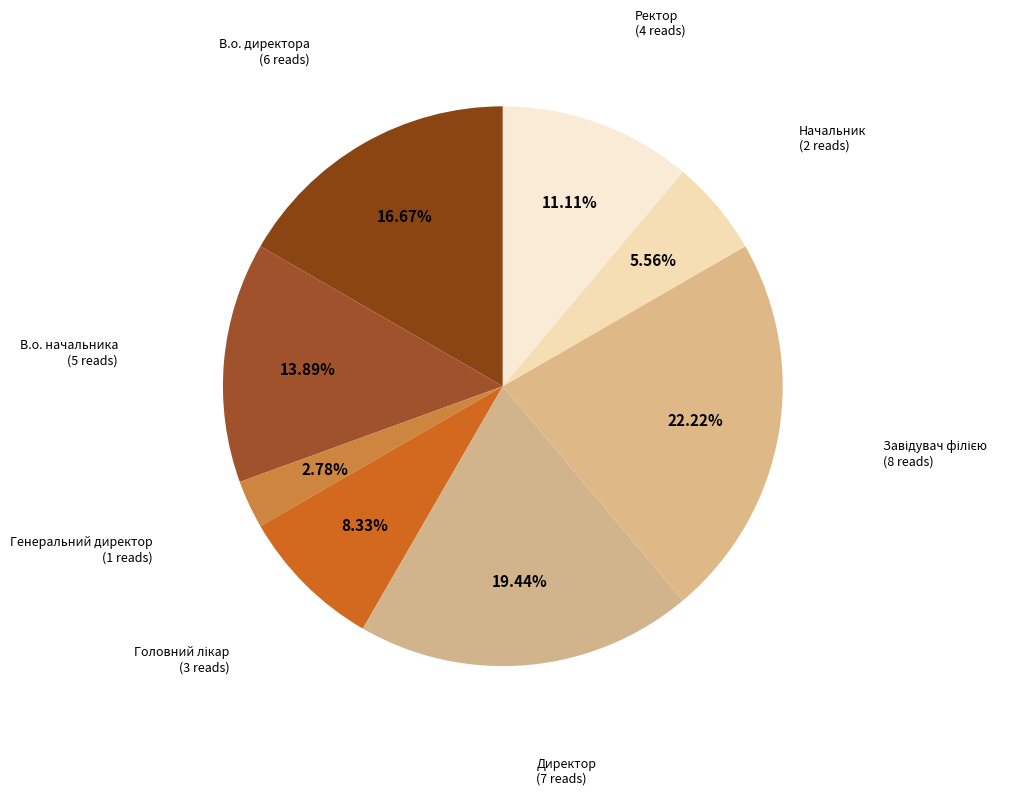

How many slices are in this pie chart?

8